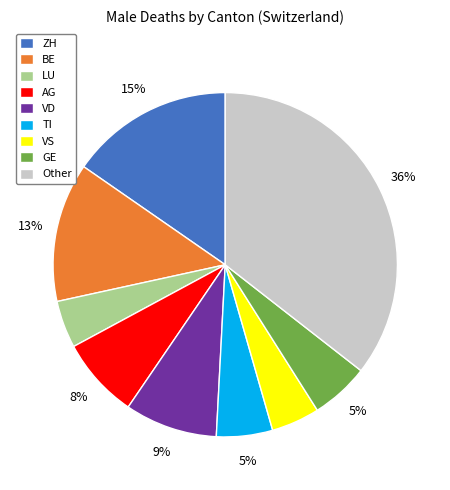

True or false: AG accounts for 21% of the total.

False